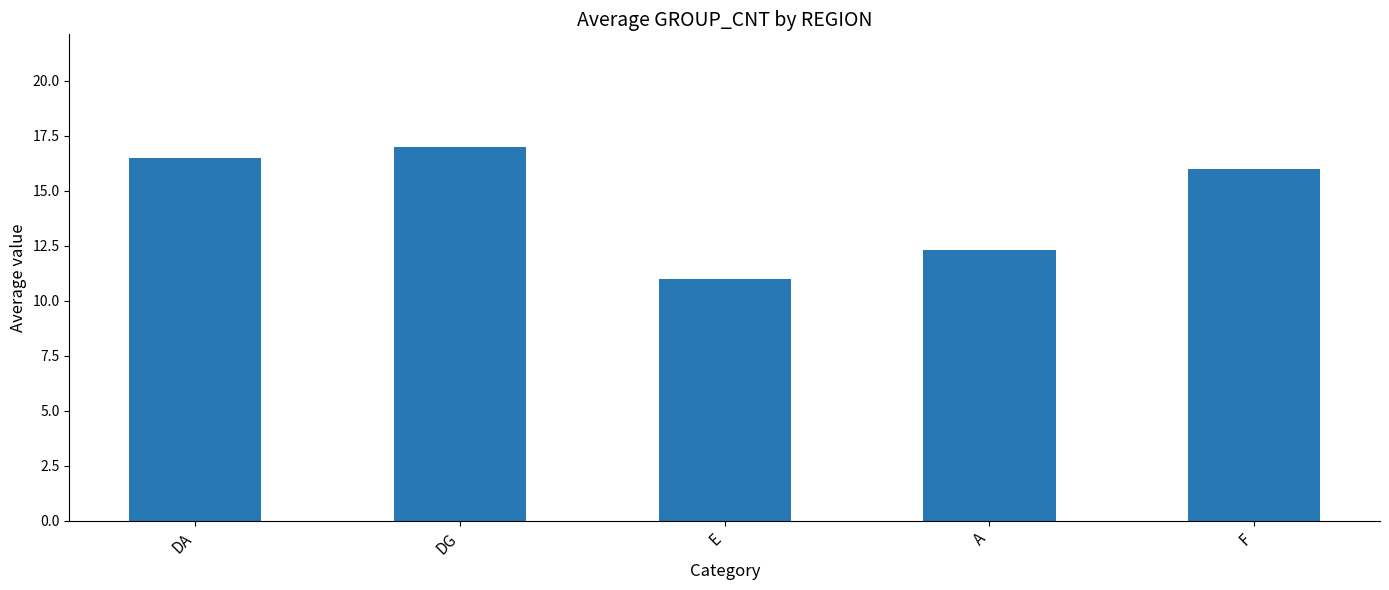

Read the value at DG.

17.0